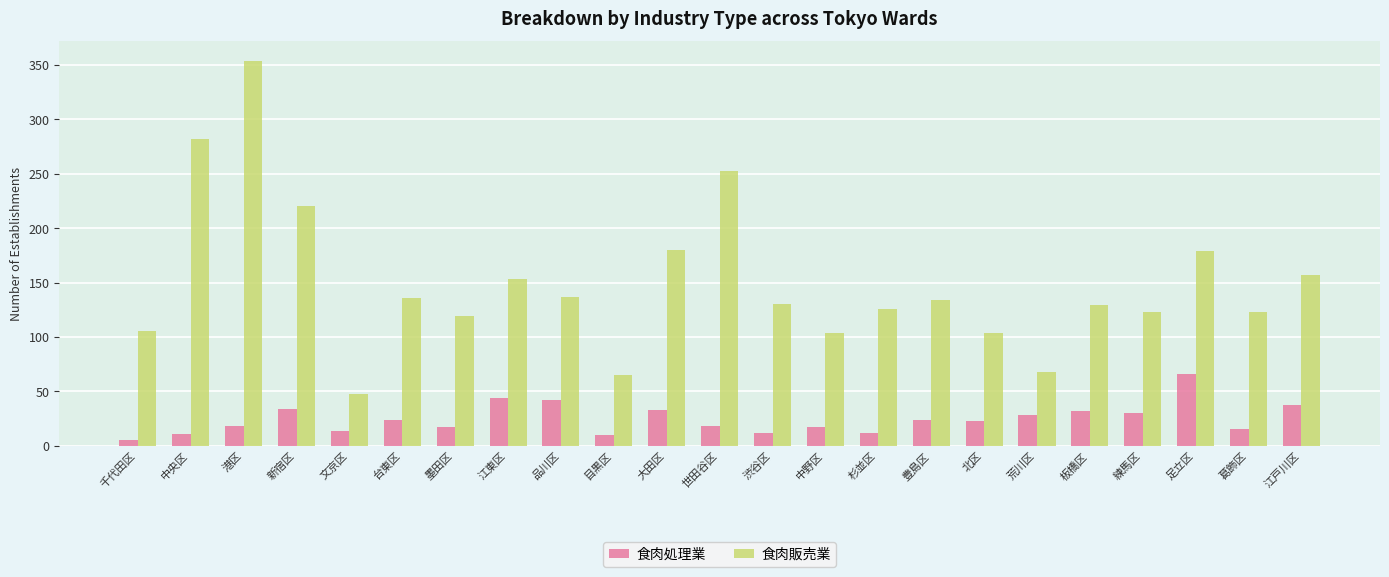

What value does the 食肉販売業 series have at 目黒区?

65